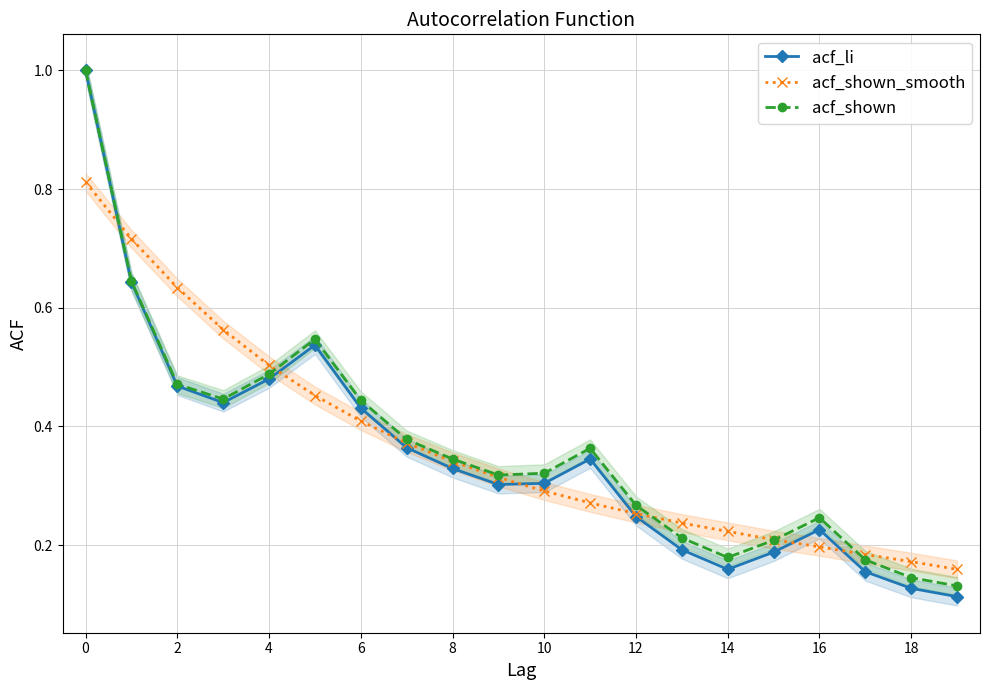

What is the highest value of the acf_li series?

1.0